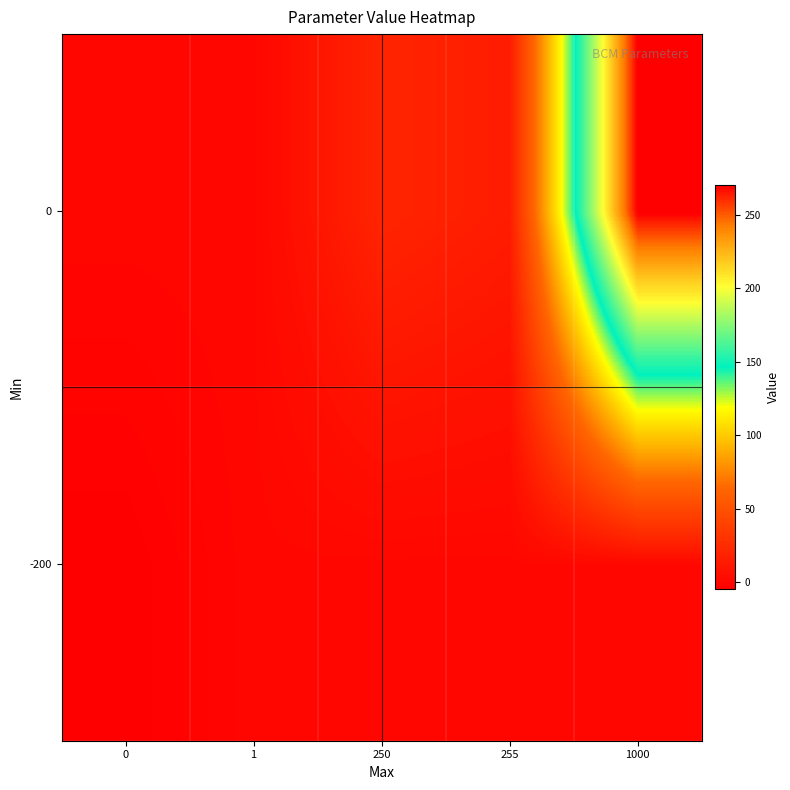

How many categories are shown in the chart?

5